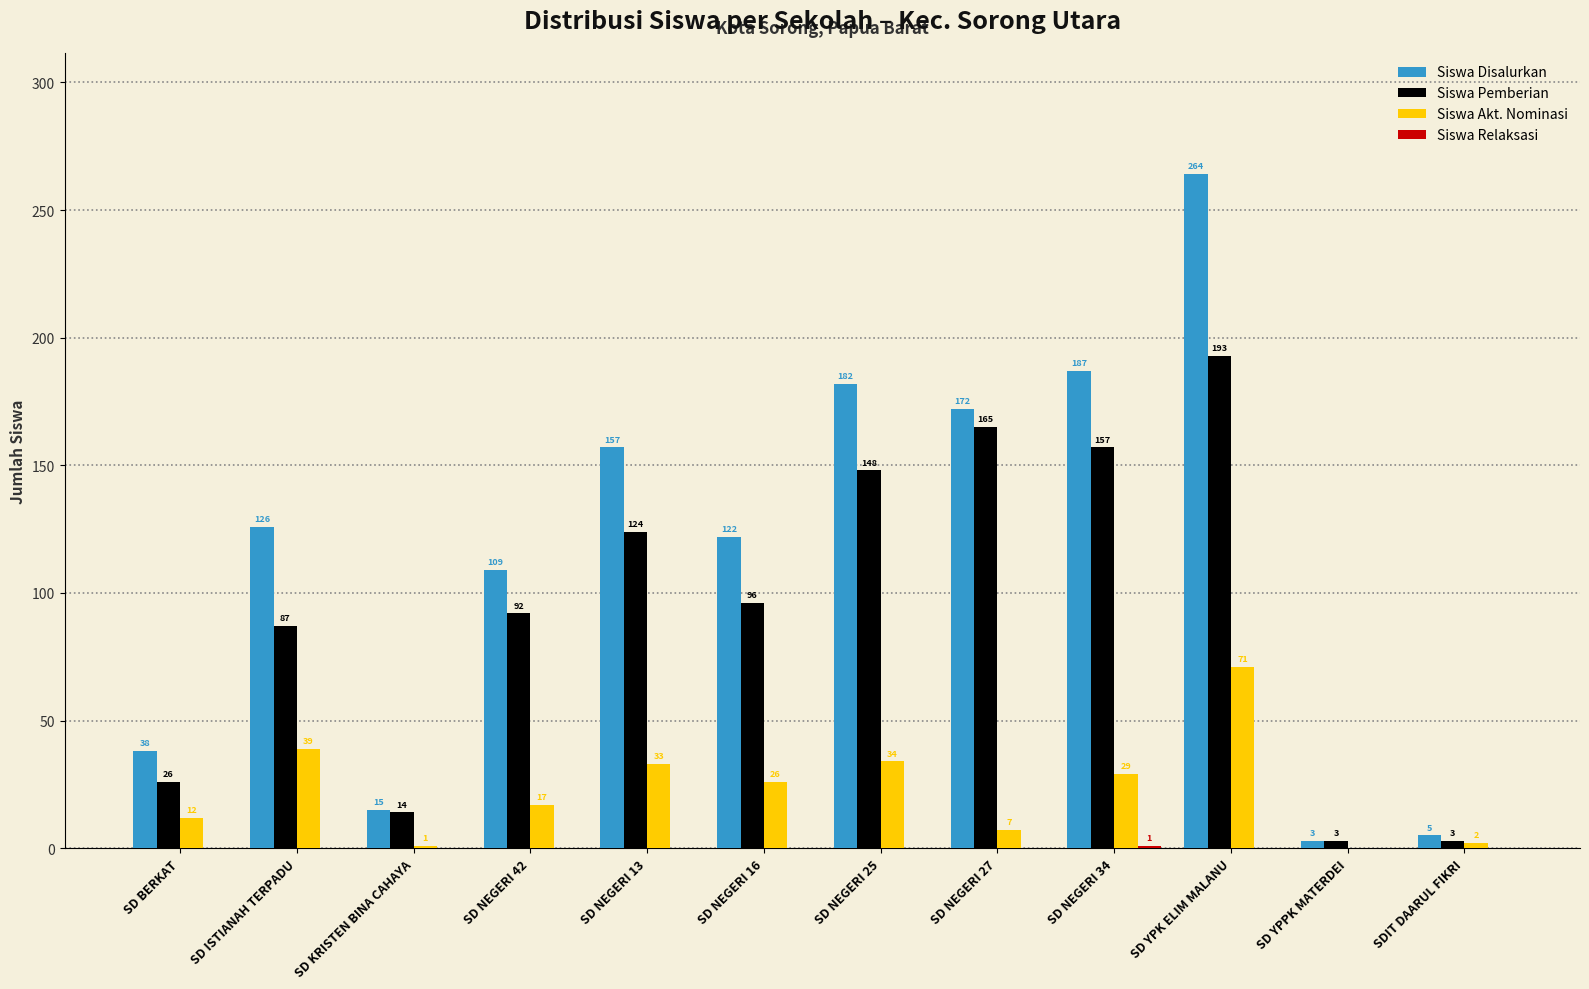

At which label does Siswa Akt. Nominasi first exceed 26?

SD ISTIANAH TERPADU